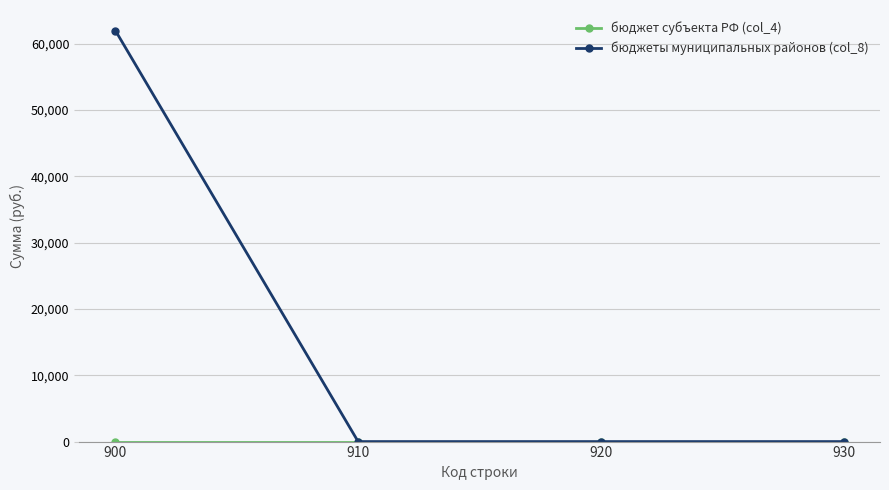

Which series has the largest total across all categories?

бюджеты муниципальных районов (col_8)